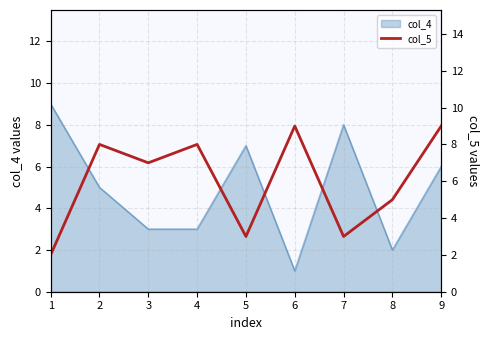

The col_4 series shows 9 at 1. True or false?

True